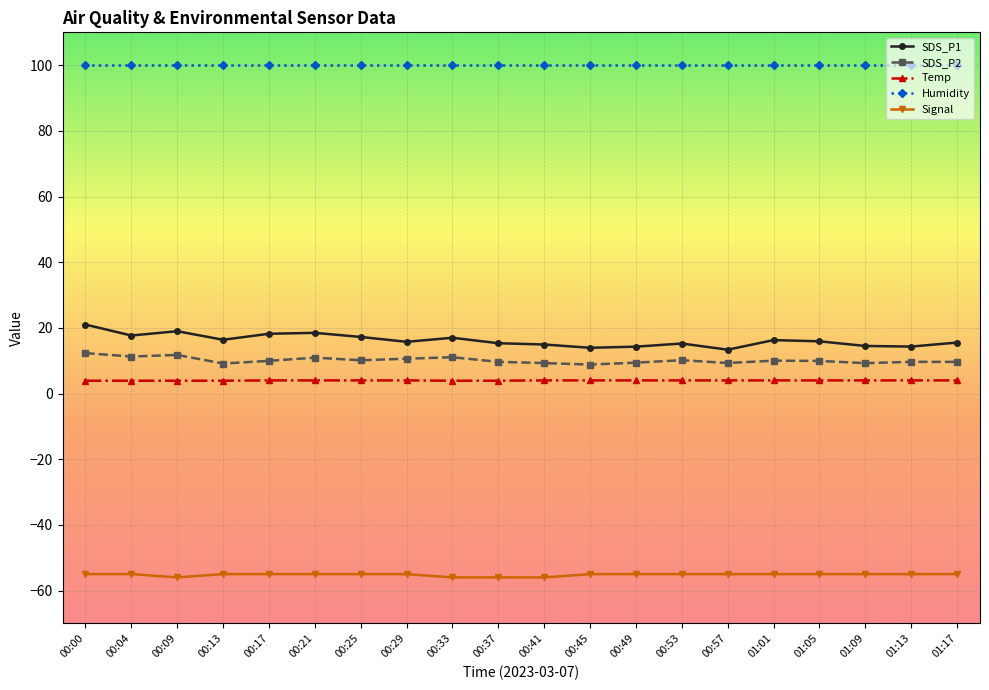

True or false: SDS_P2 has a value of 16.5 at 00:57.

False